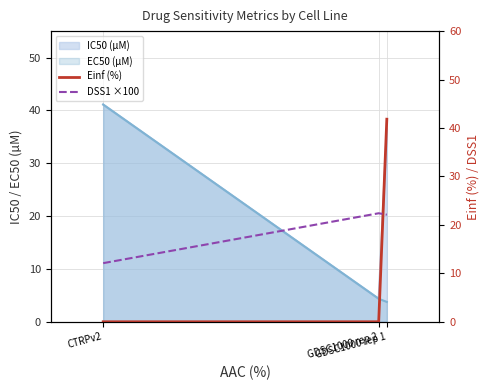

How many values in the DSS1 ×100 series are below 22?

1